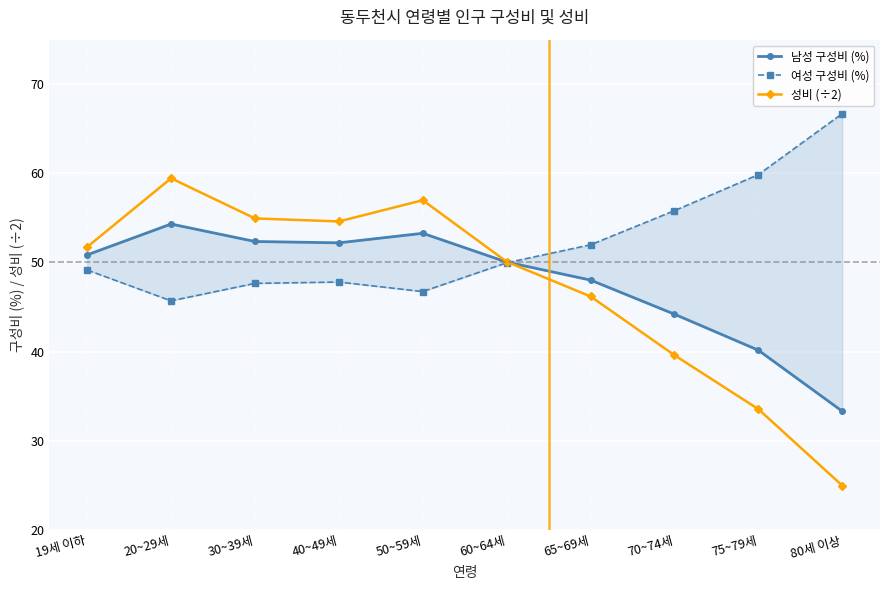

At which category is the sum across all series the highest?

20~29세